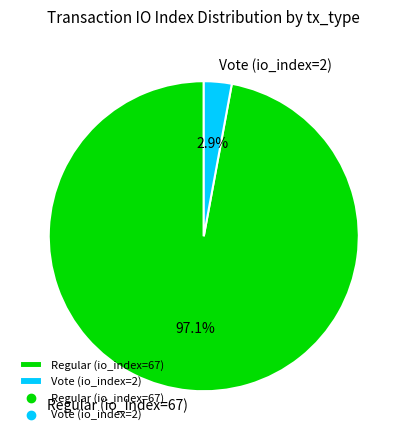

Does any single category account for the majority?

Yes